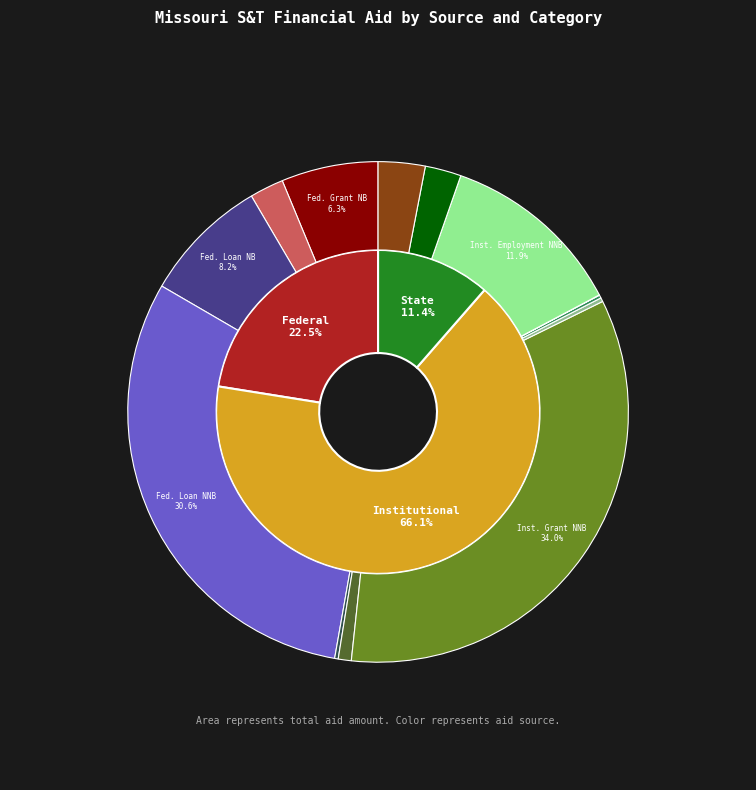

To the nearest percent, what percentage of the pie is Federal?

22%